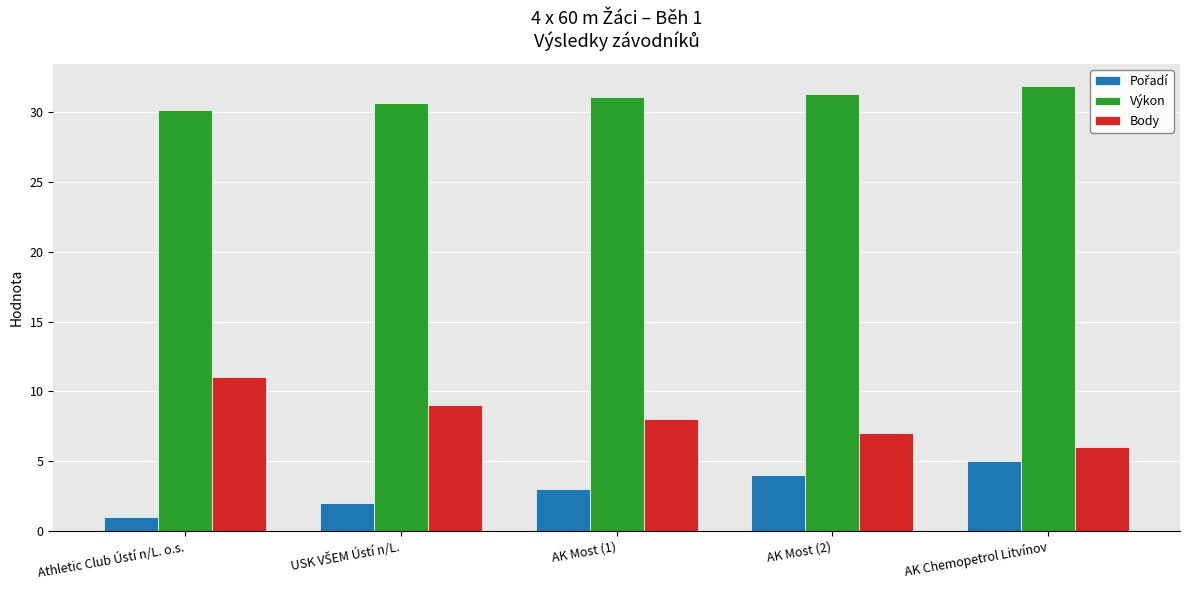

What is the minimum value shown in the chart?

1.0